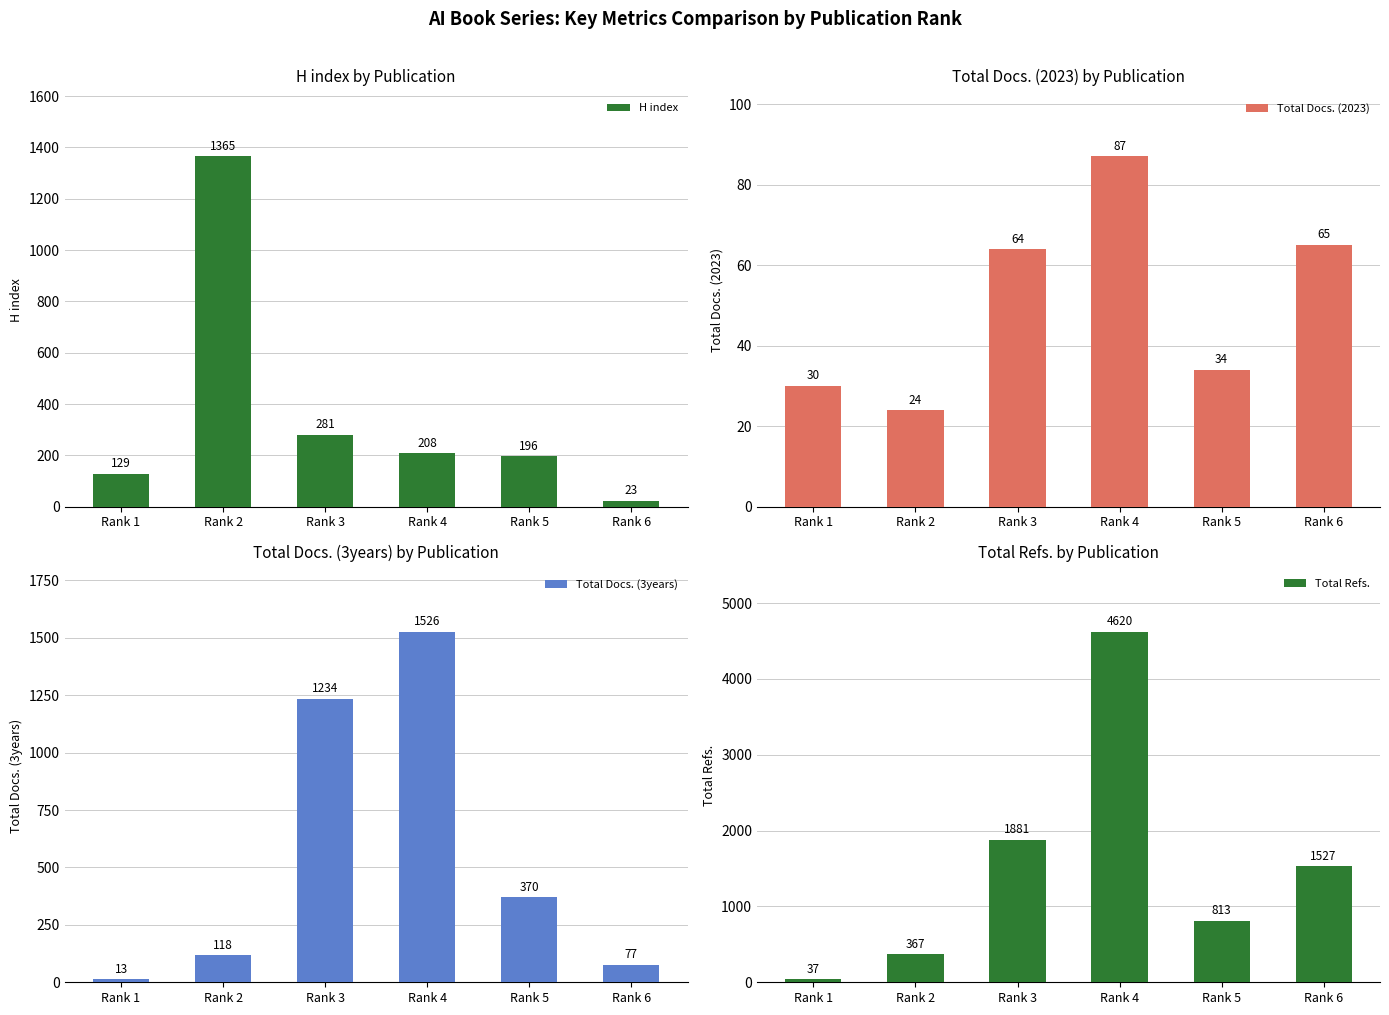

Reading right to left, transcribe all the data shown in this chart.

H index: 23	196	208	281	1365	129
Total Docs. (2023): 65	34	87	64	24	30
Total Docs. (3years): 77	370	1526	1234	118	13
Total Refs.: 1527	813	4620	1881	367	37